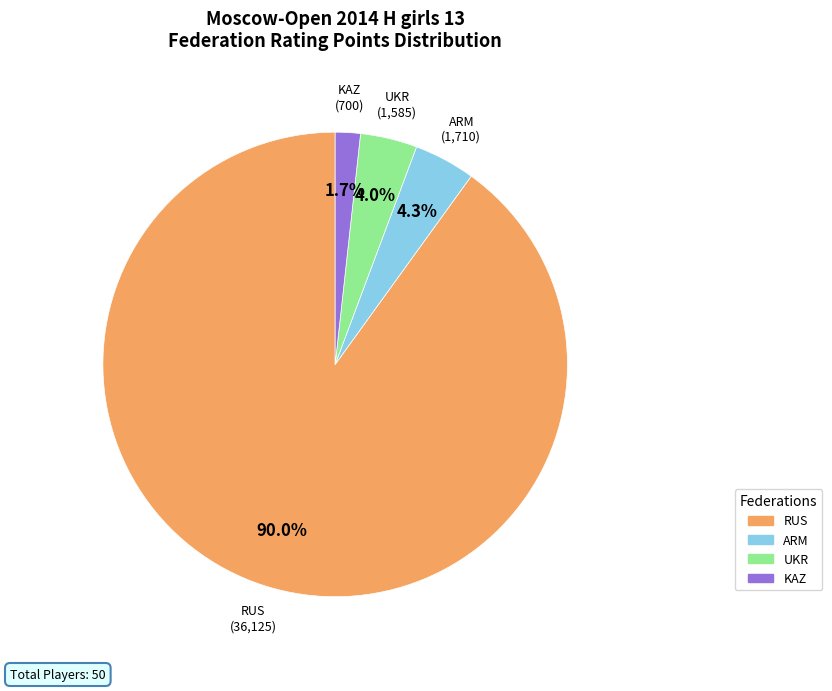

Is there any slice that represents more than half of the pie?

Yes